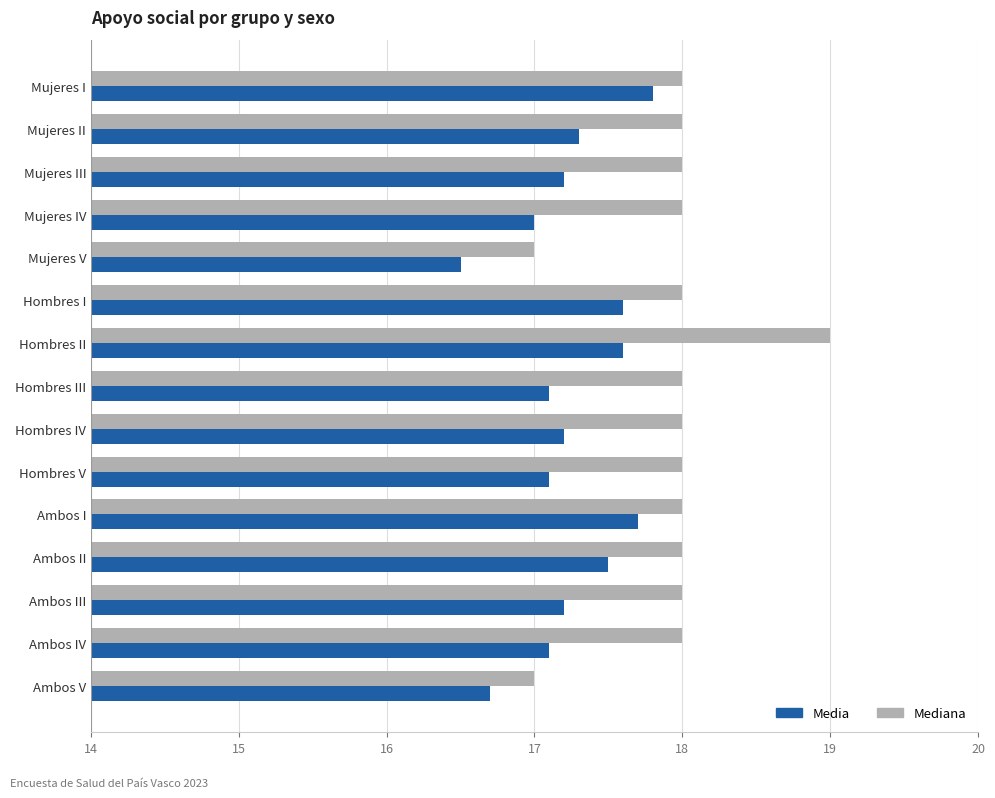

Which series has the largest range (max minus min)?

Mediana